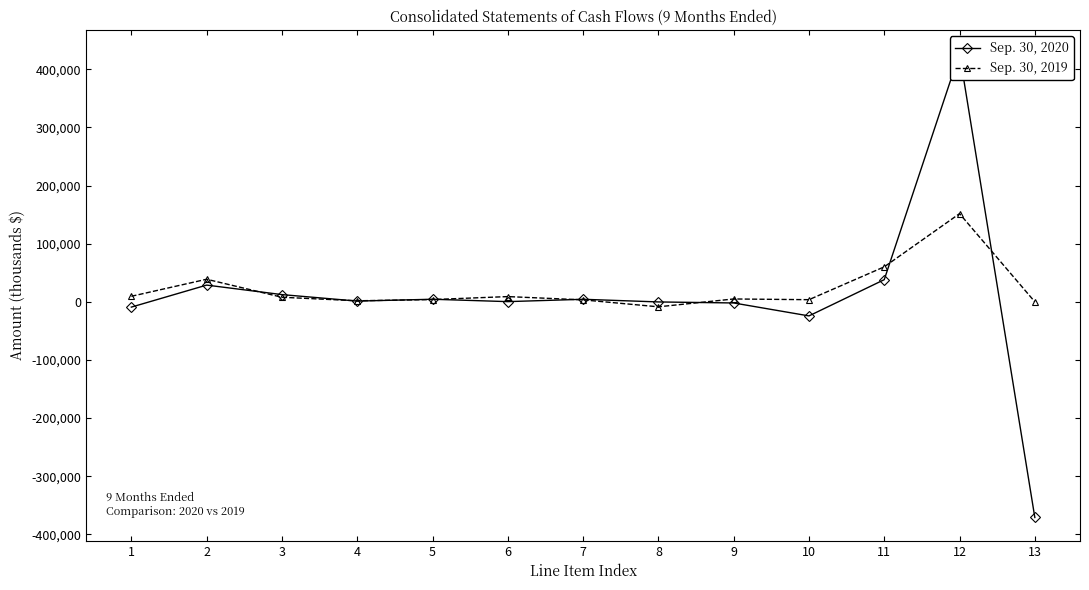

Which series changed the most between 2 and 7?

Sep. 30, 2019